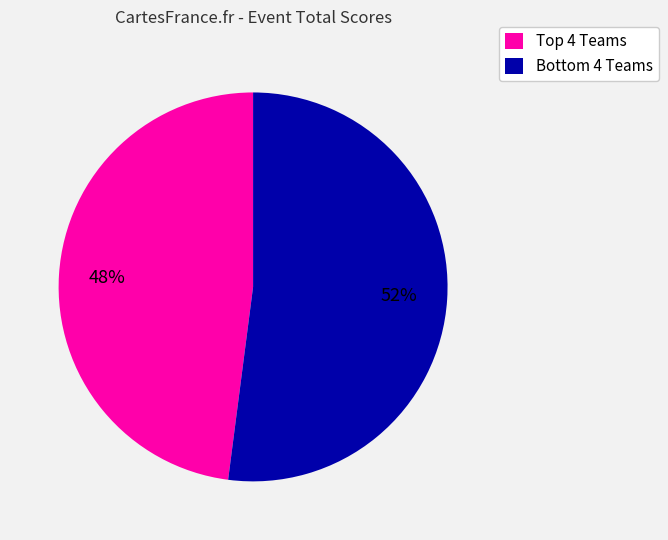

To the nearest percent, what is the average slice percentage?

50%